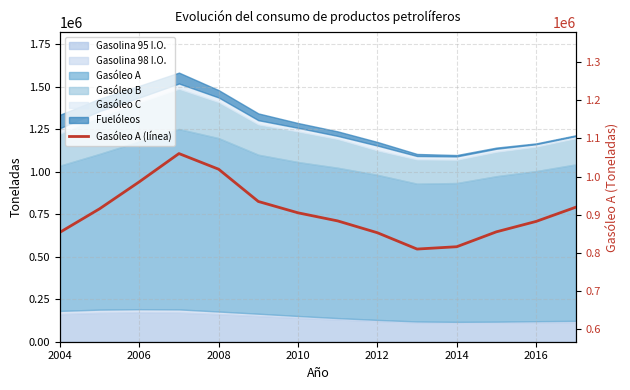

How many data points are above 904927?

7